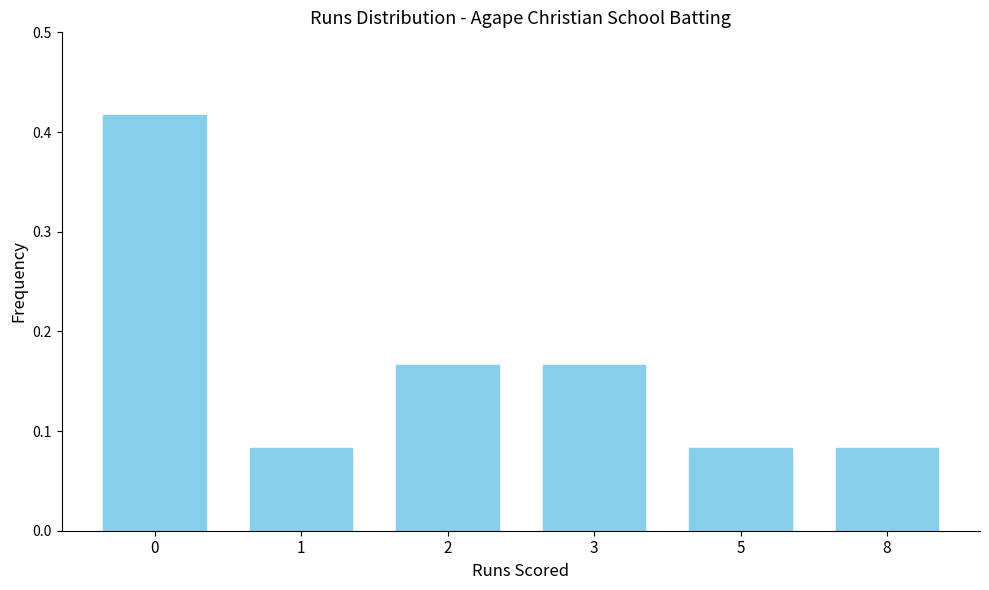

Count the values in the range 0 to 1.

6